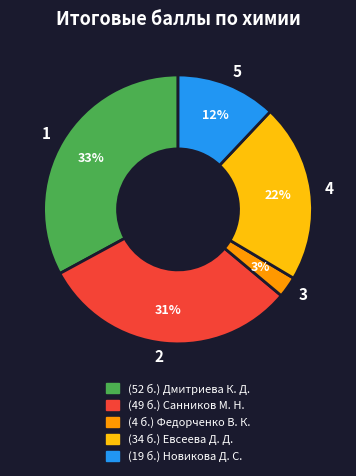

Does any single category account for the majority?

No